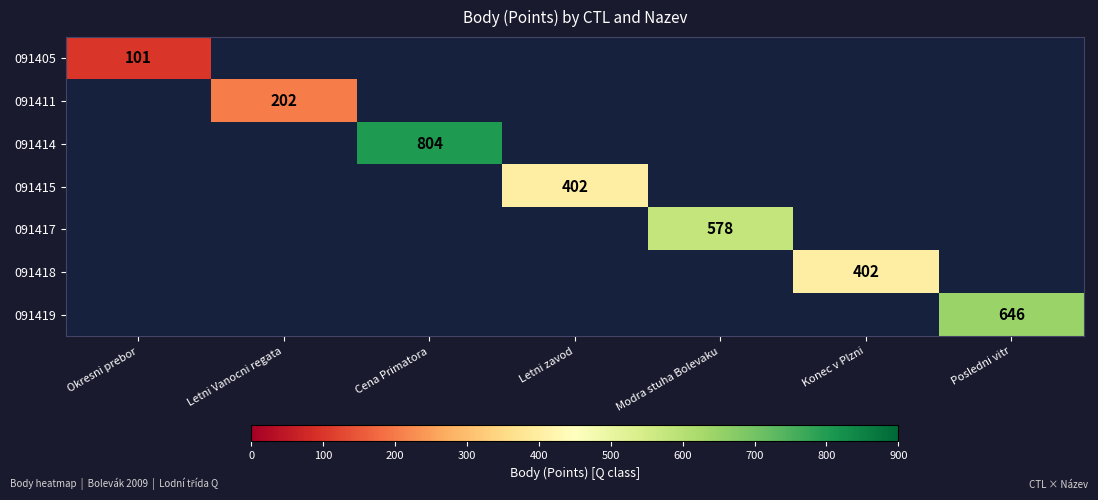

The 091415 series shows 553 at Letni zavod. True or false?

False